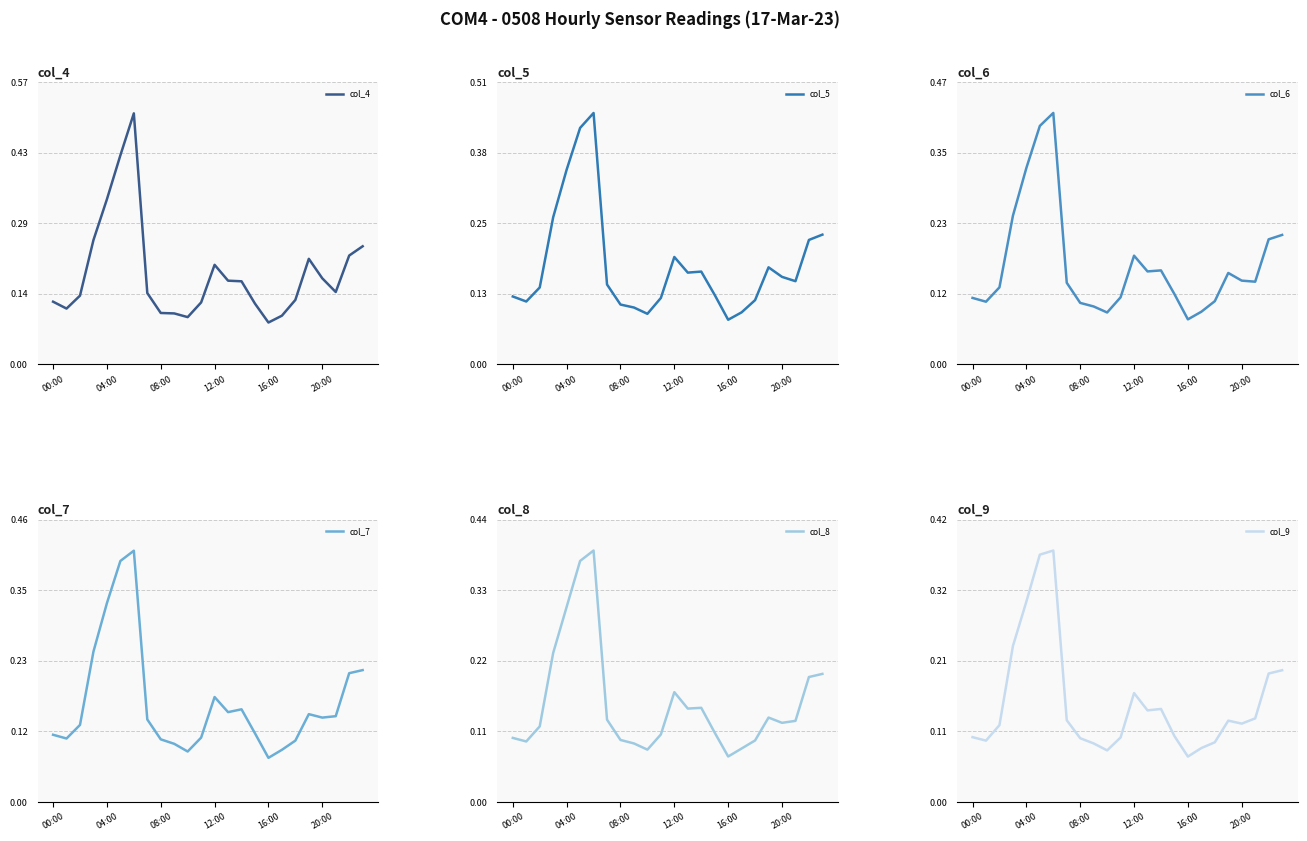

How many lines are shown in the chart?

6